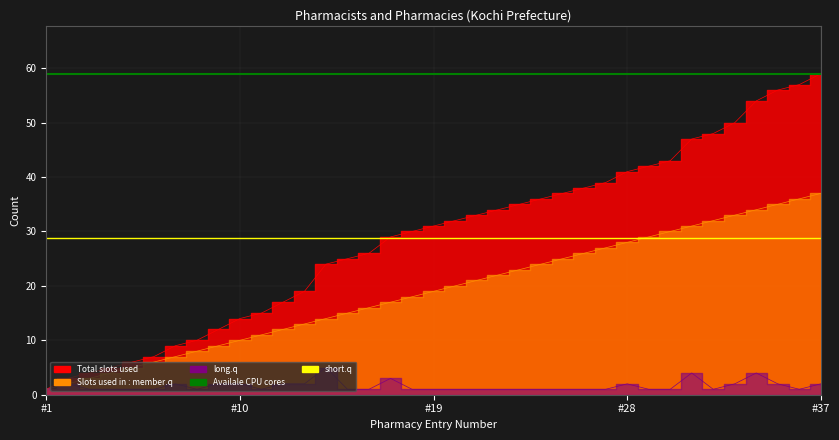

What is the value of the Availale CPU cores point at the 1st from the left?

59.0